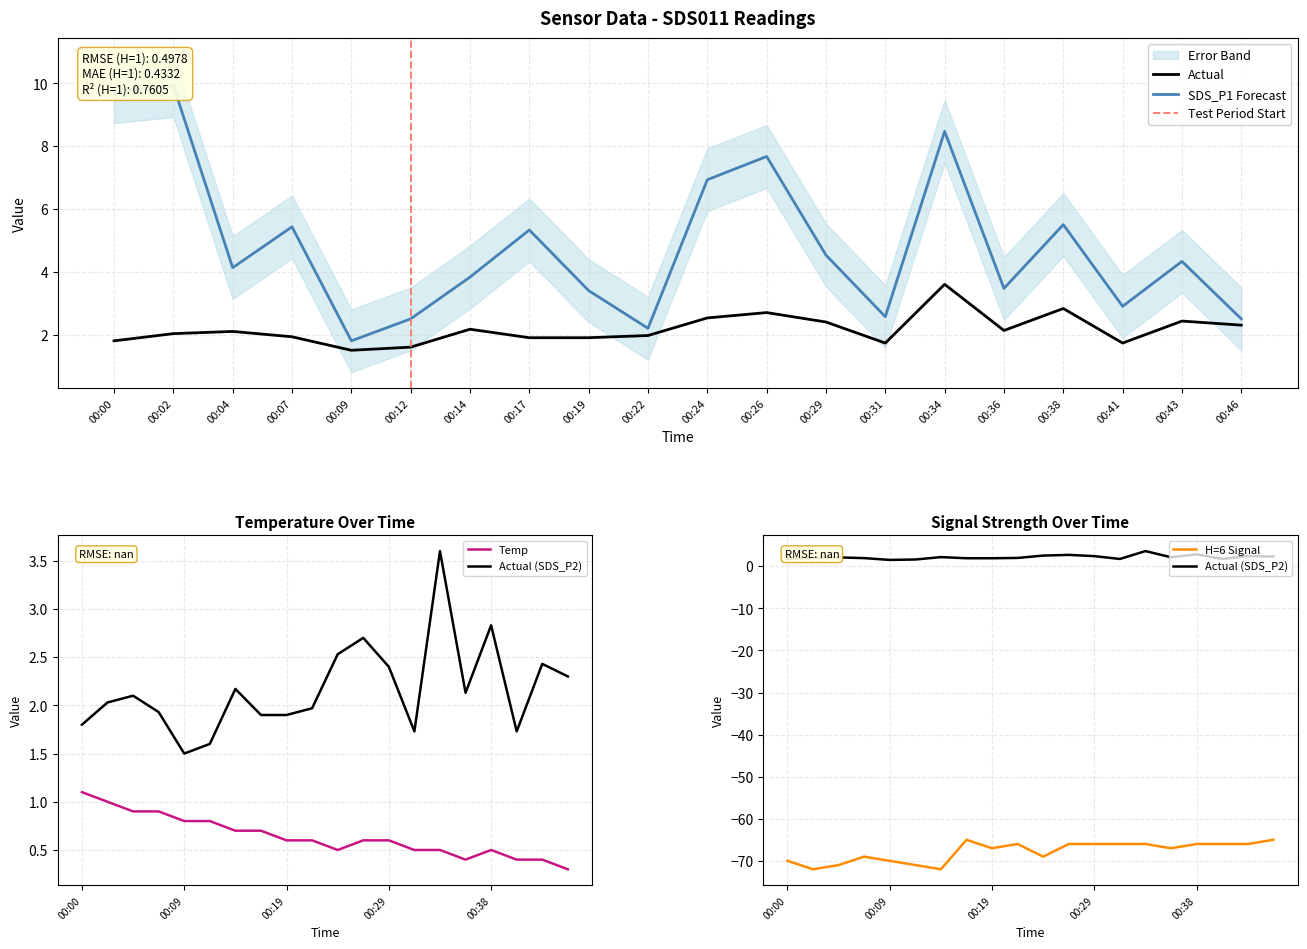

How many Signal values are between -70 and -66?

14